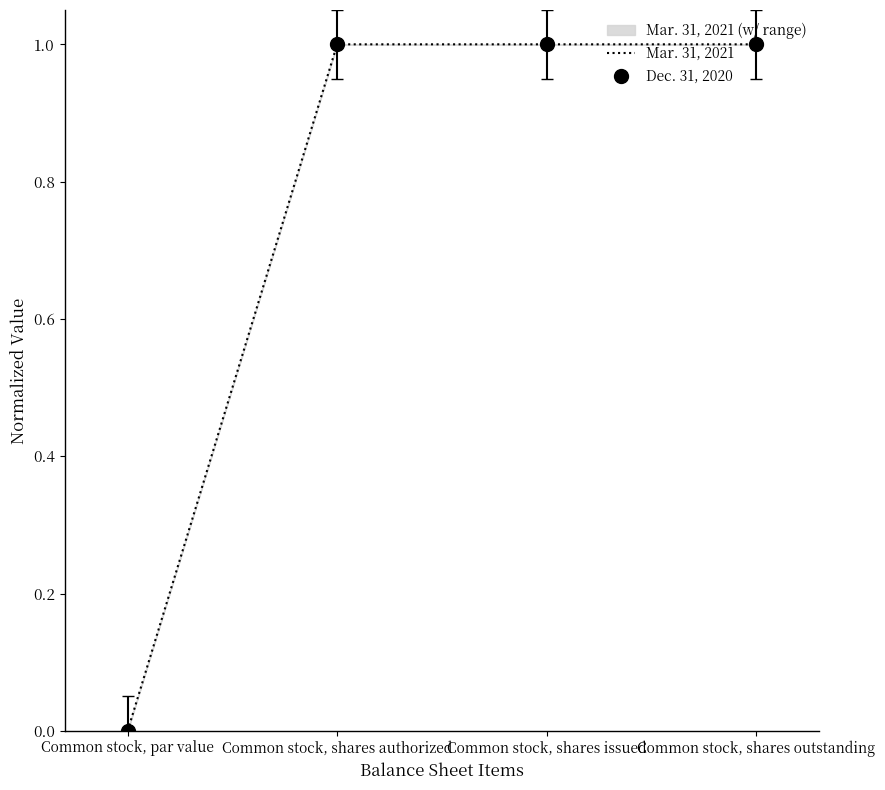

True or false: Mar. 31, 2021 and Dec. 31, 2020 cross at least once.

False